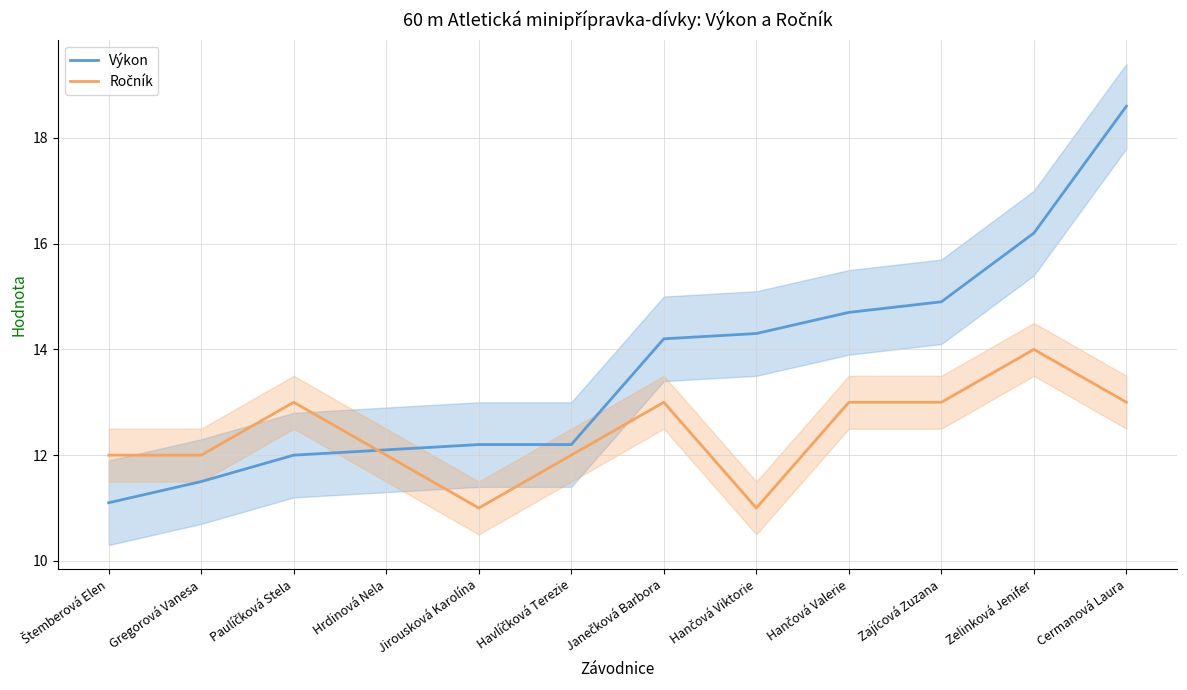

Where do Výkon and Ročník first cross each other?

Paulíčková Stela and Hrdinová Nela